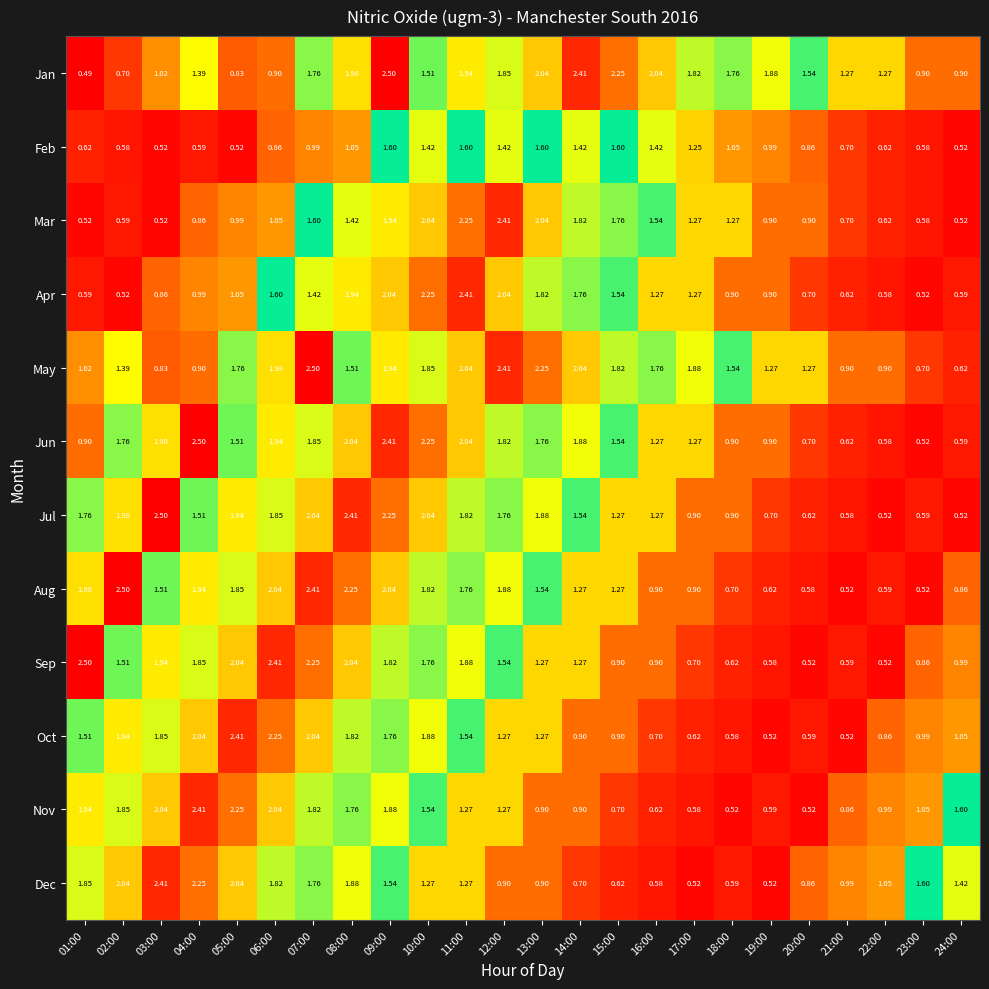

Which series has the largest total across all categories?

May